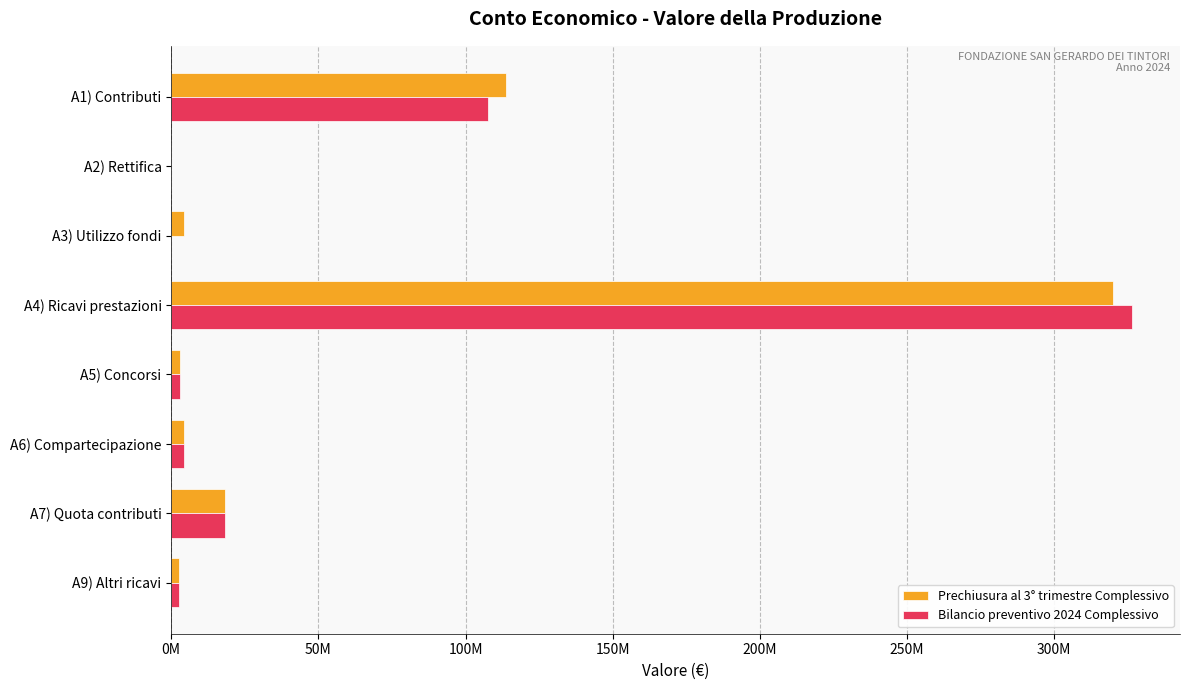

Which series has the widest spread of values?

Bilancio preventivo 2024 Complessivo